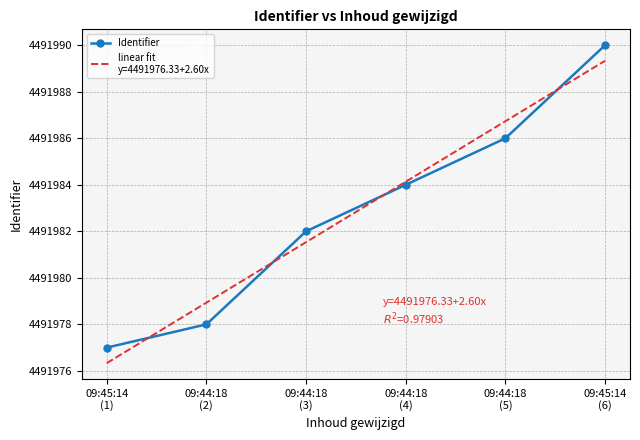

What is the maximum value shown in the chart?

4491990.0